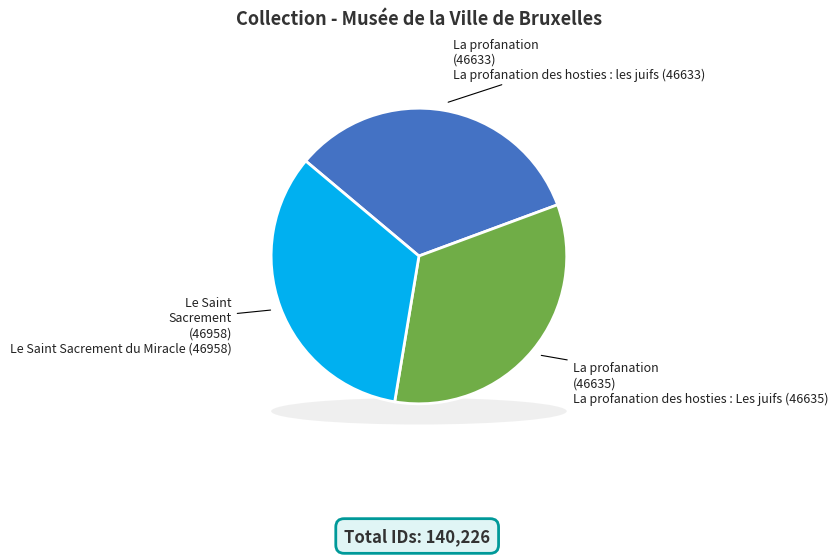

Is La profanation des hosties : les juifs (46633) the majority of the pie?

No